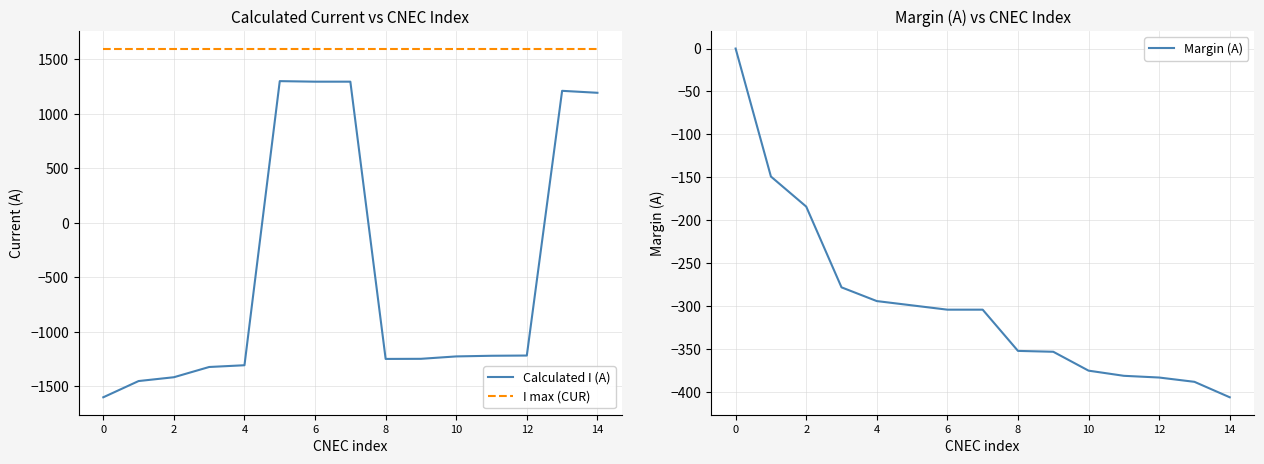

How many lines are shown in the chart?

3